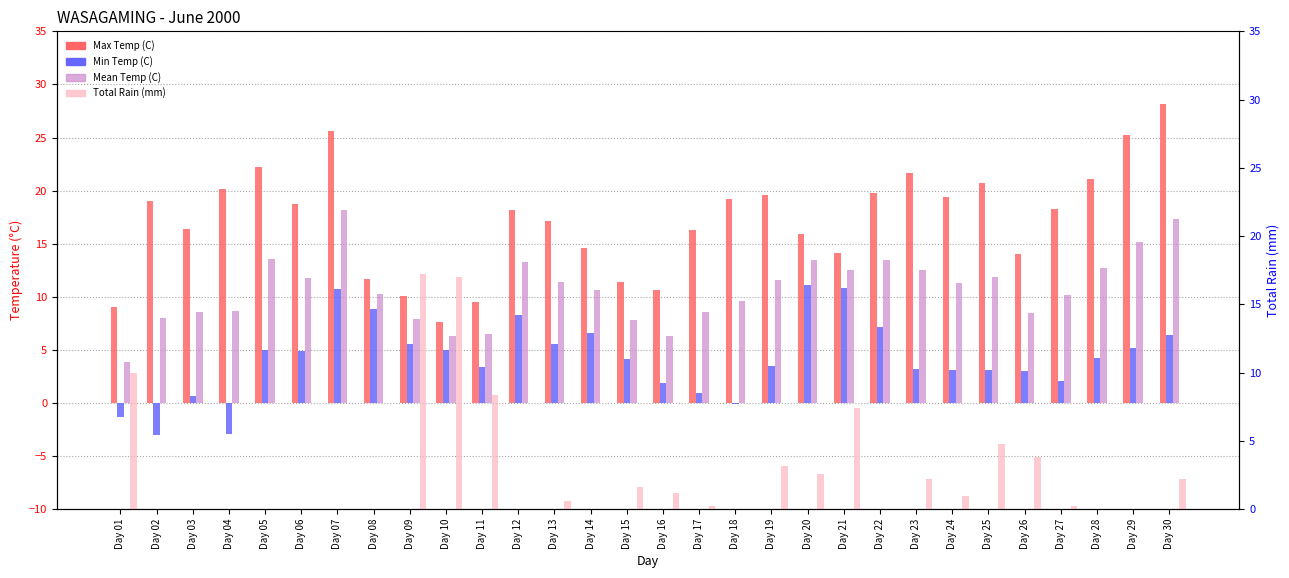

Rank the series by their maximum value, from lowest to highest.

Min Temp (C), Total Rain (mm), Mean Temp (C), Max Temp (C)